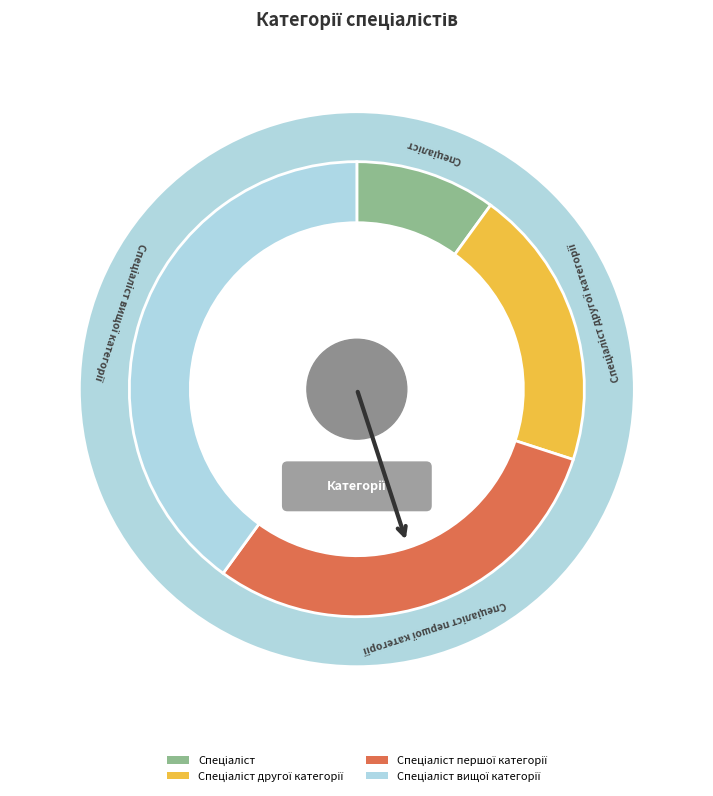

Rank the categories by value from highest to lowest.

Спеціаліст вищої категорії, Спеціаліст першої категорії, Спеціаліст другої категорії, Спеціаліст